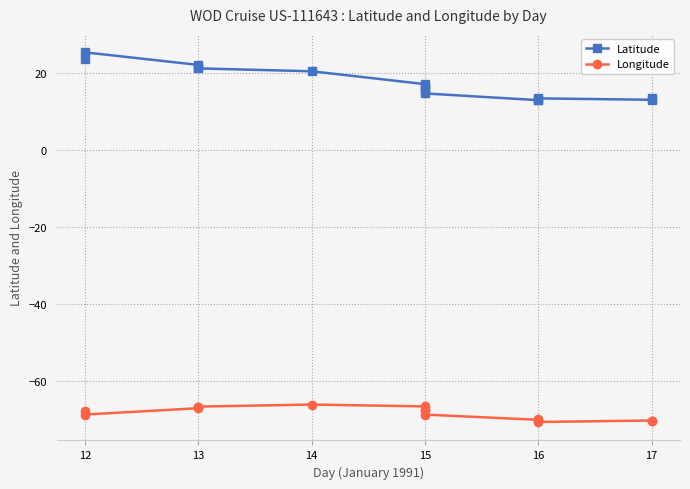

At how many categories does at least one series exceed 24?

1